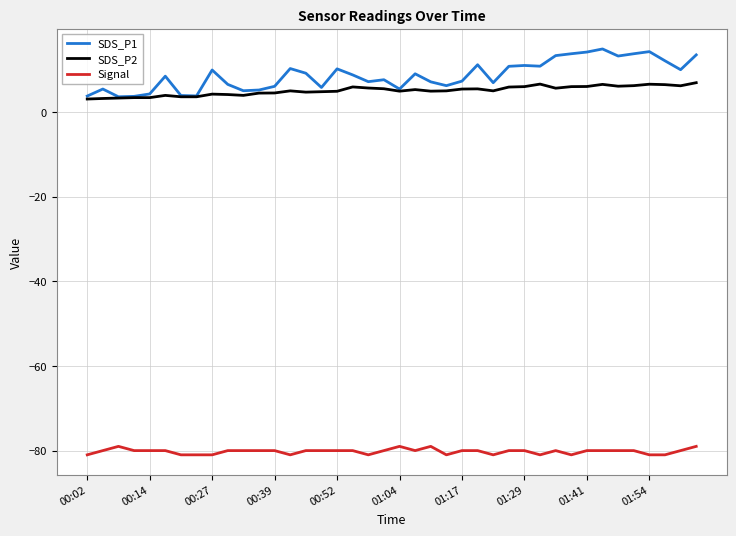

True or false: SDS_P1 and Signal cross at least once.

False